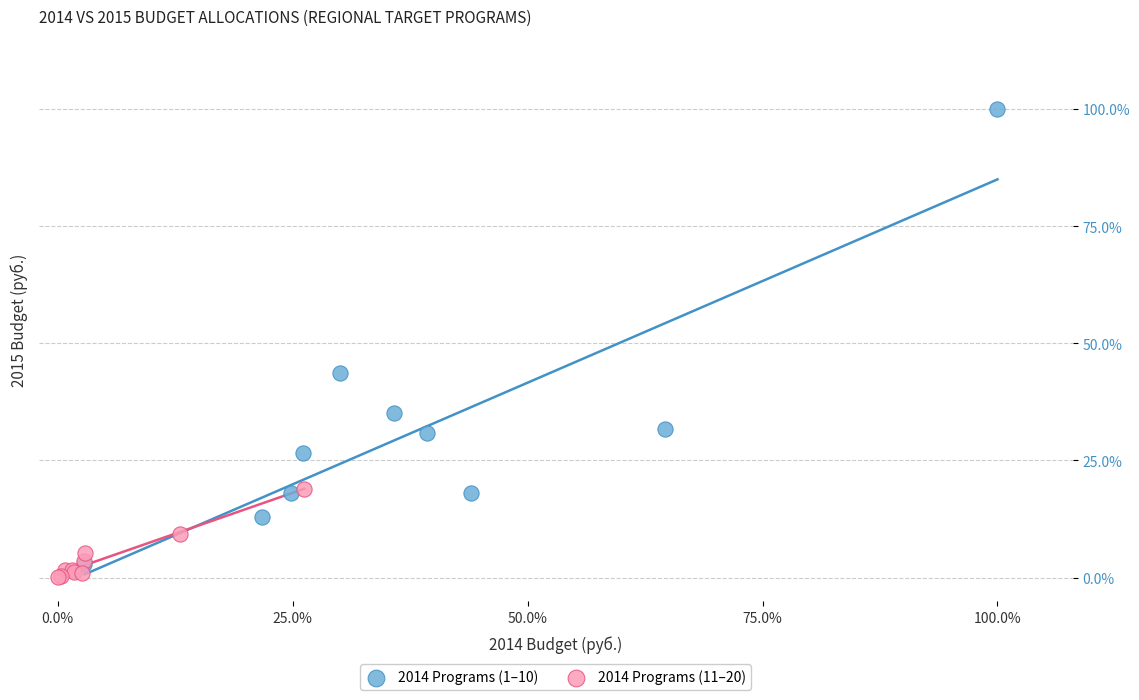

Which series reaches the minimum Y coordinate?

2014 Programs (11–20)